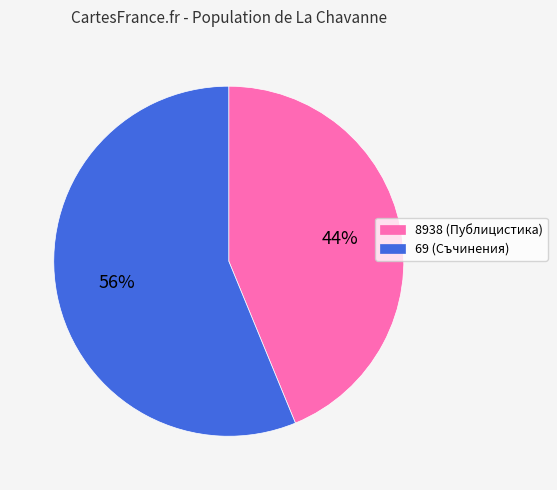

Combined, do 8938 (Публицистика) and 69 (Съчинения) account for over 50%?

Yes